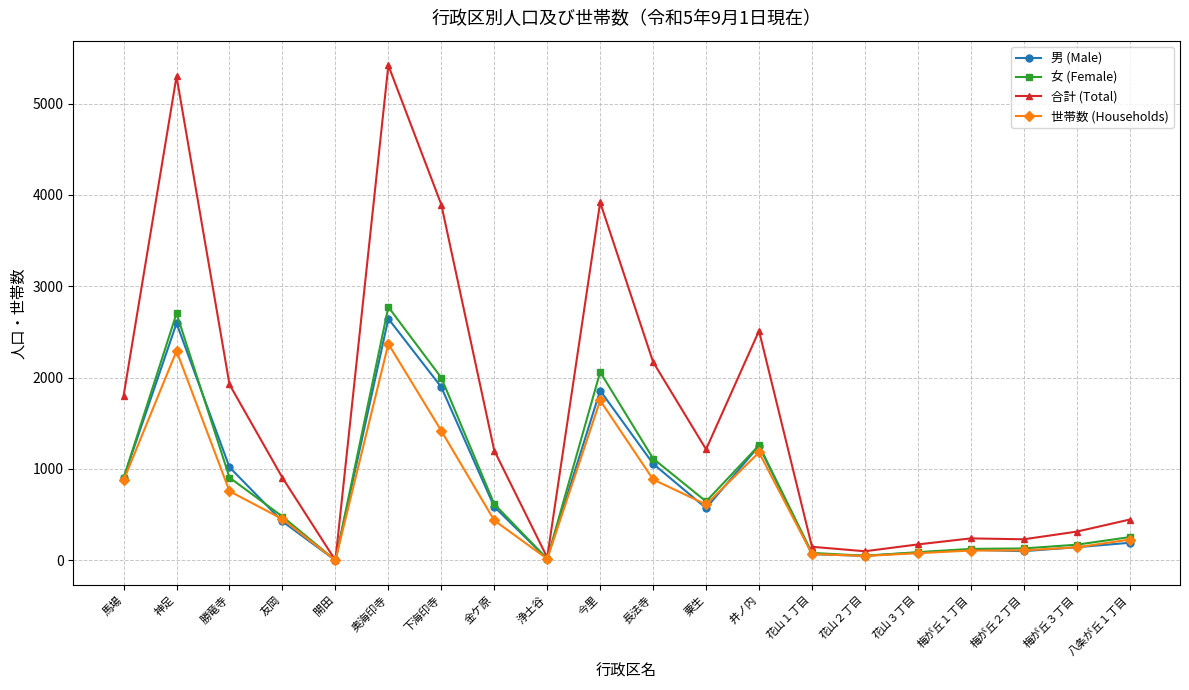

At which label does 男 (Male) reach its peak?

奥海印寺